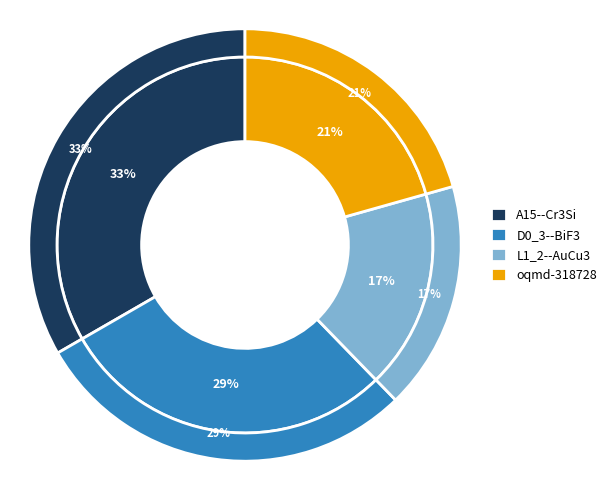

Which category has the smallest portion of the pie?

L1_2--AuCu3